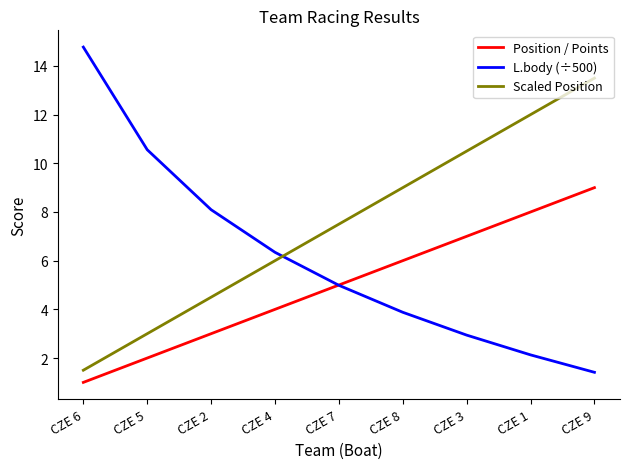

At which label does L.body (÷500) reach its peak?

CZE 6